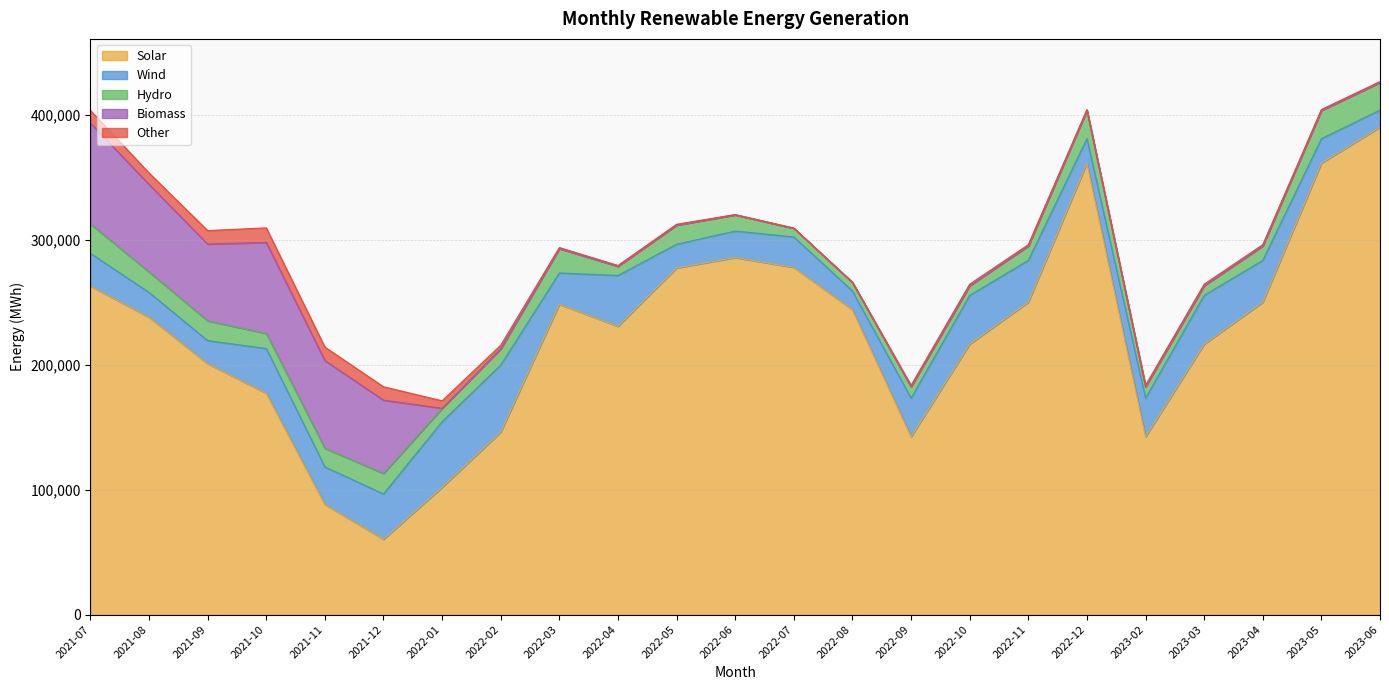

At how many categories does at least one series exceed 90277?

21